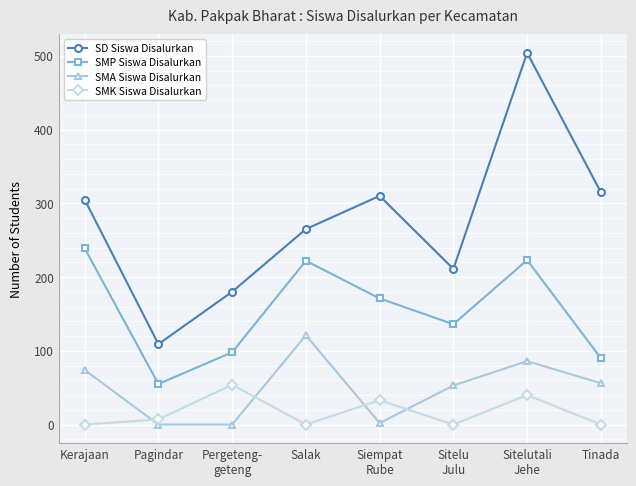

At which category is the sum across all series the highest?

Sitelutali
Jehe